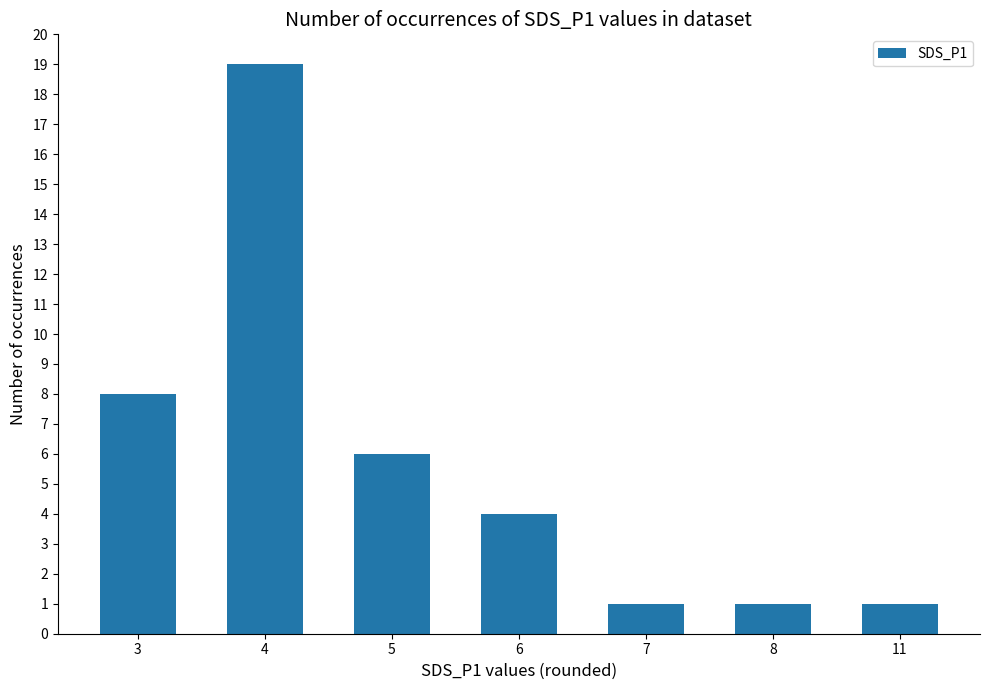

How many values are between 1 and 8?

6